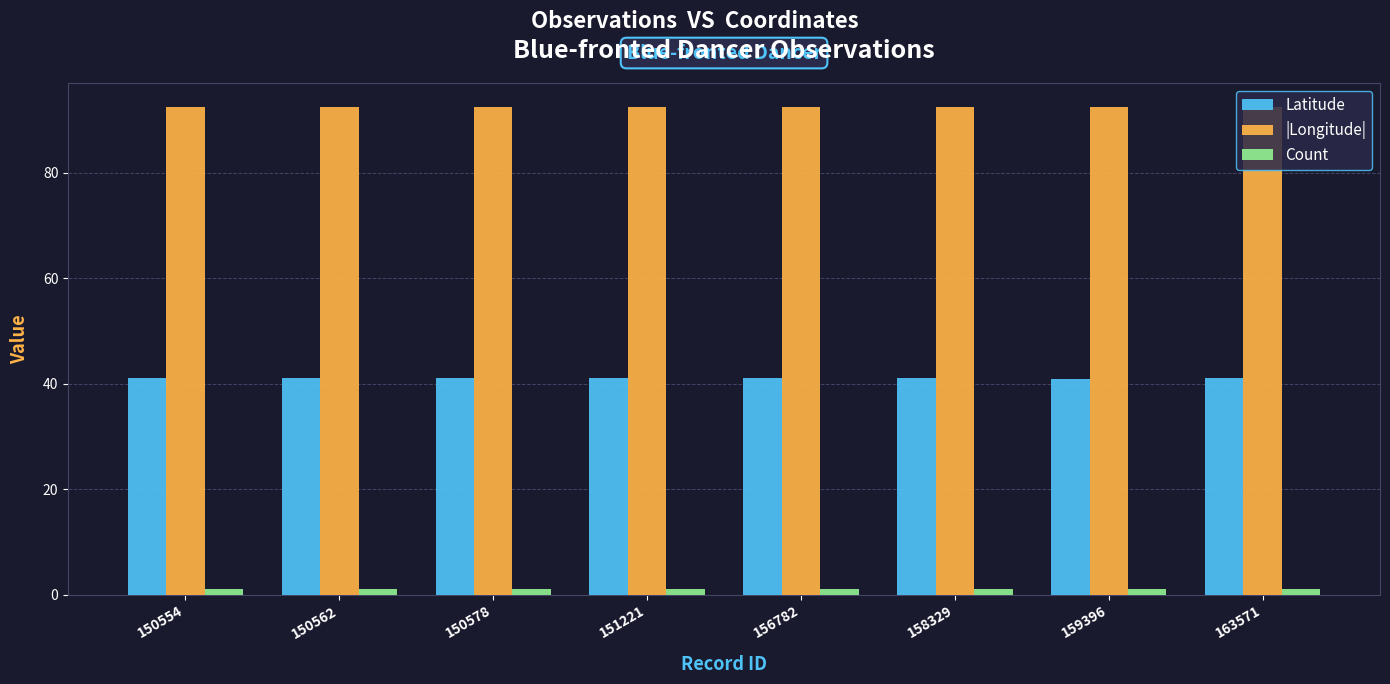

Is the value of Count at 150554 greater than the value of |Longitude| at 150578?

No